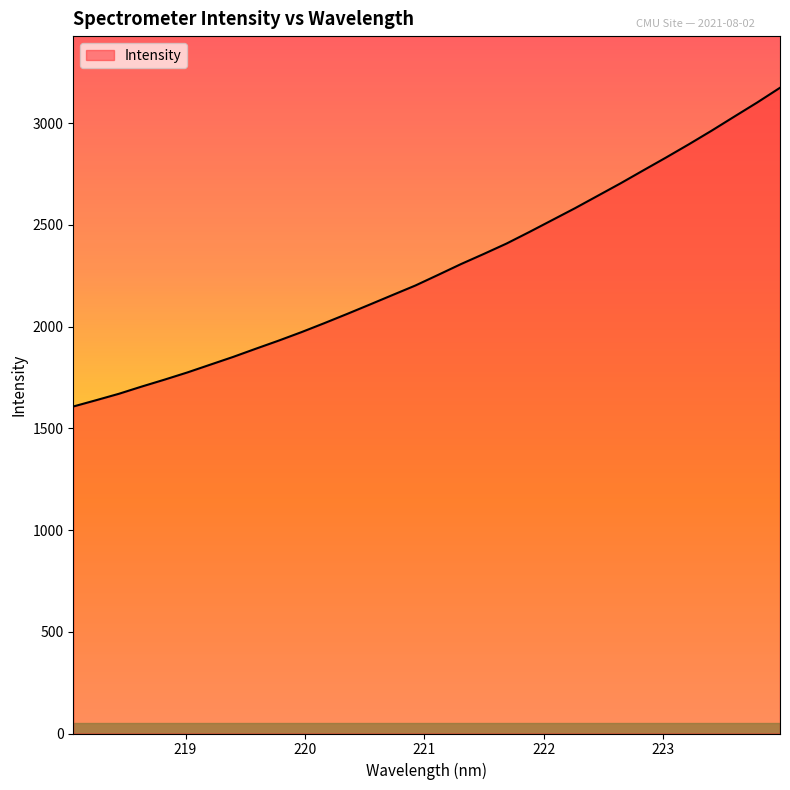

What is the difference between the second highest and minimum values?

1494.1